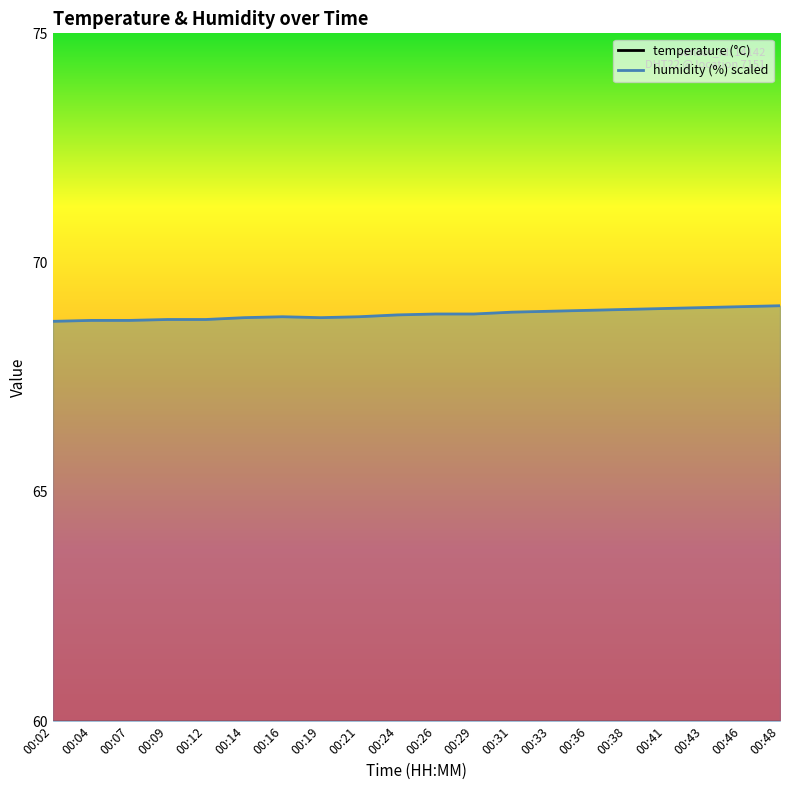

Does the chart have visible grid lines?

No